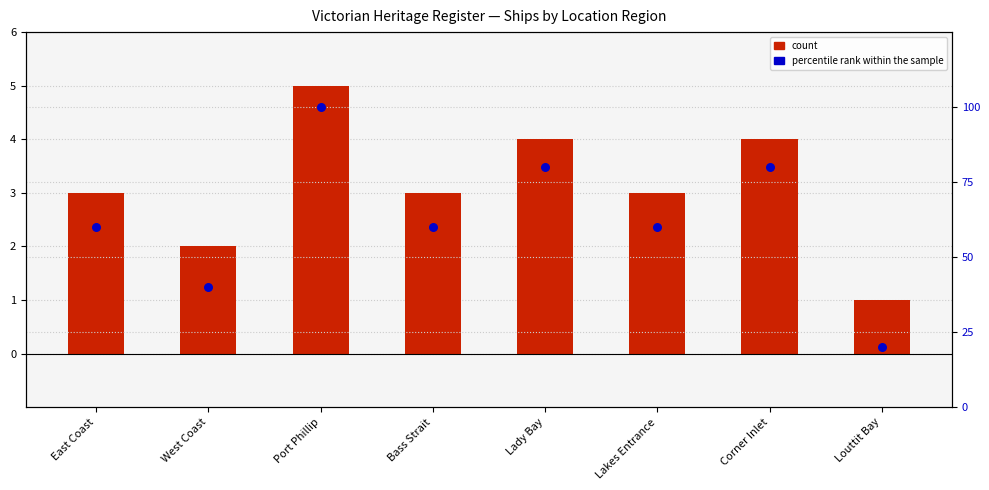

Which series has the largest total across all categories?

percentile rank within the sample